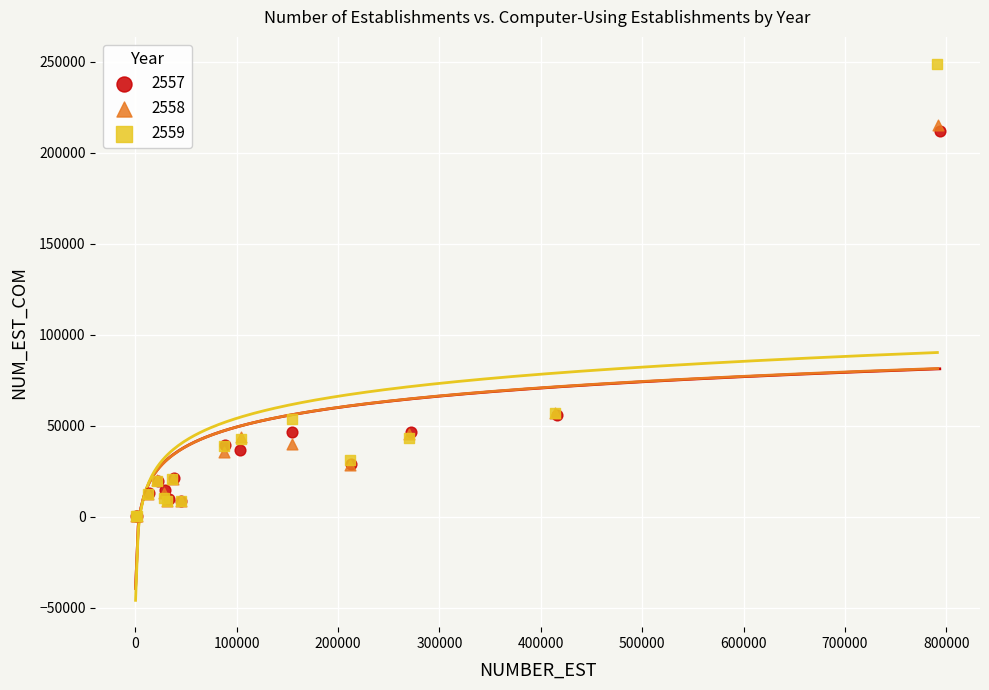

Which series has the widest spread of Y values?

2559